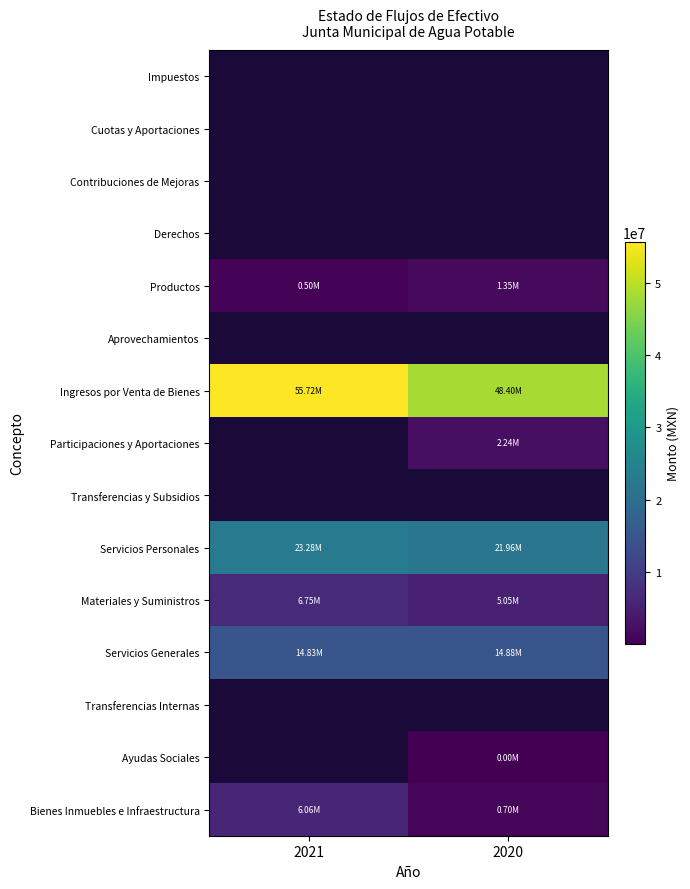

List the labels in order of Transferencias Internas value, smallest first.

2021, 2020